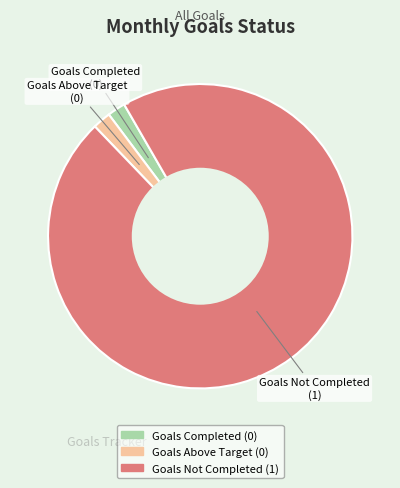

Between Goals Not Completed and Goals Above Target, which is larger?

Goals Not Completed